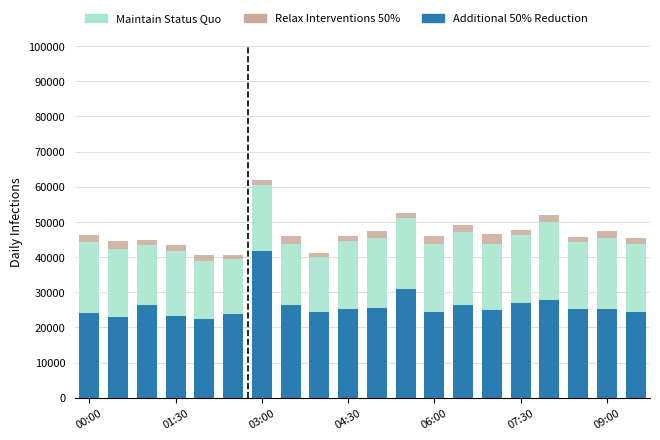

What are all the series names shown in the legend?

Maintain Status Quo, Relax Interventions 50%, Additional 50% Reduction